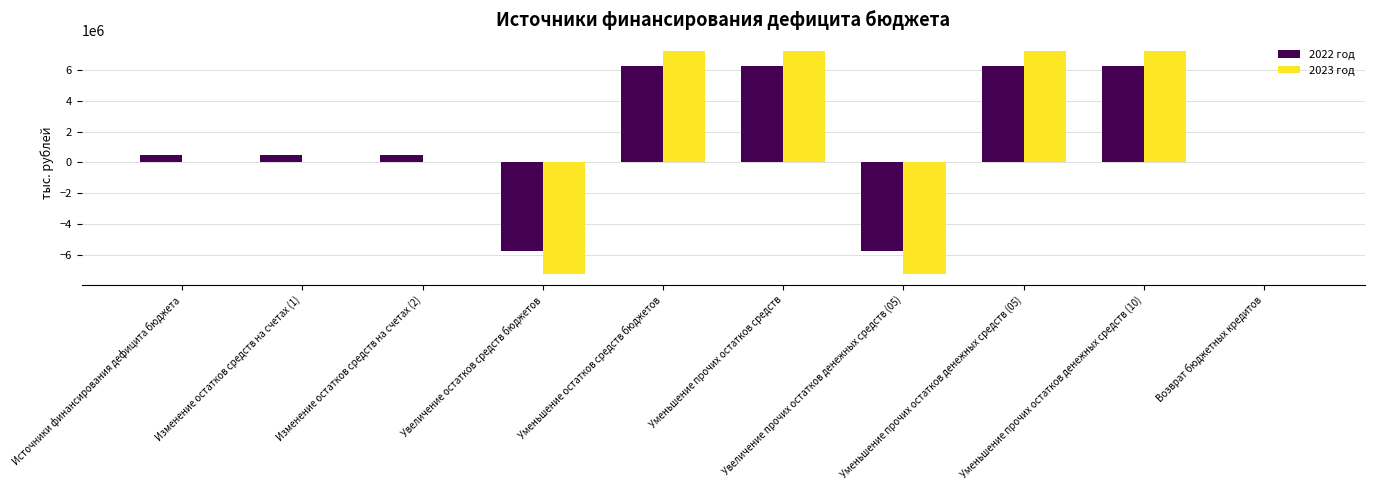

Read the 2022 год value at Увеличение прочих остатков денежных средств (05).

-5775261.2